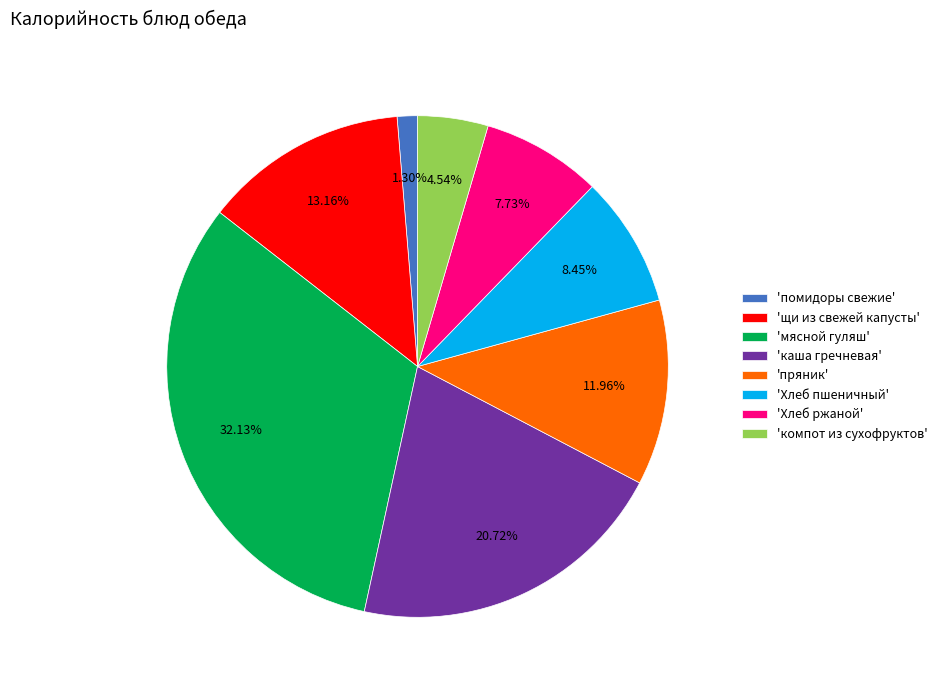

Between 'помидоры свежие' and 'Хлеб ржаной', which is larger?

'Хлеб ржаной'